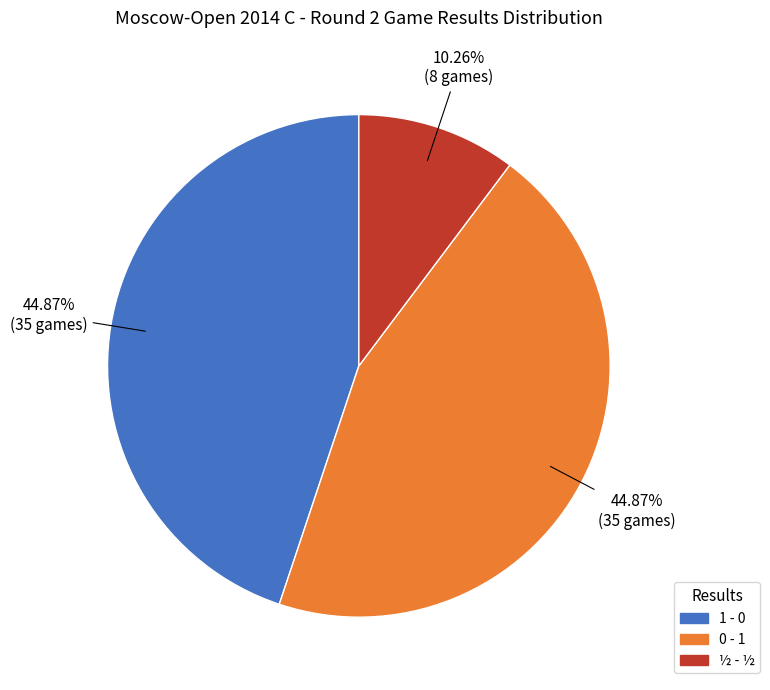

To the nearest percent, what is the difference between the 1 - 0 and ½ - ½ slice percentages?

35%